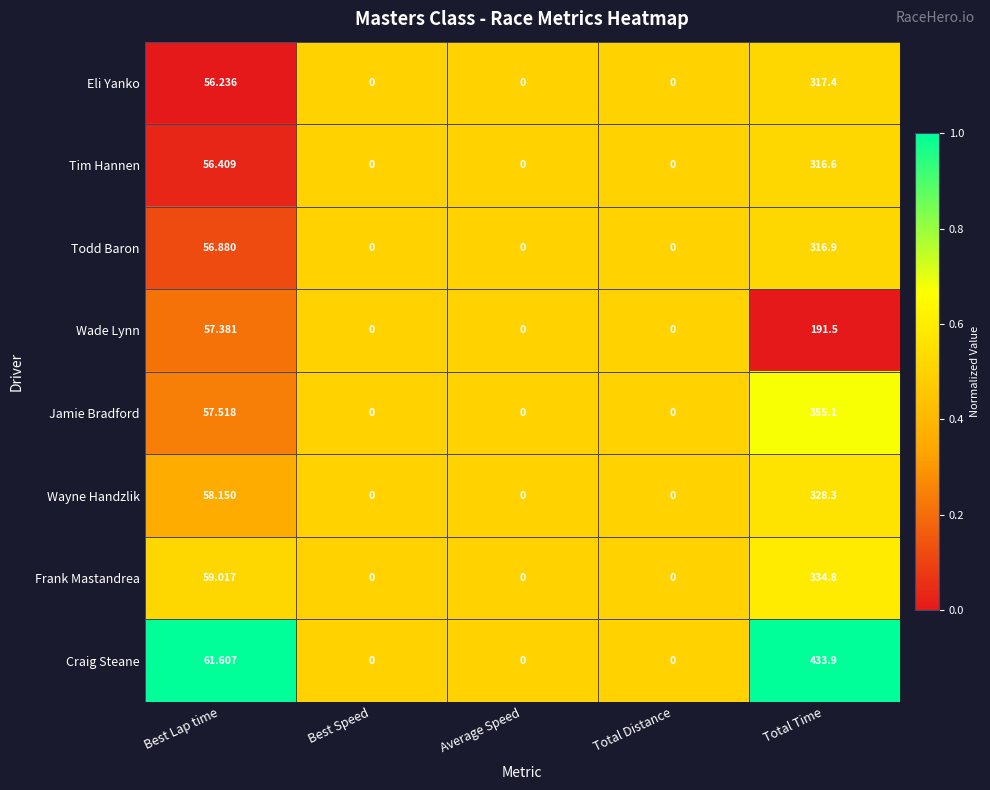

Rank the series by their maximum value, from lowest to highest.

Wade Lynn, Tim Hannen, Todd Baron, Eli Yanko, Wayne Handzlik, Frank Mastandrea, Jamie Bradford, Craig Steane